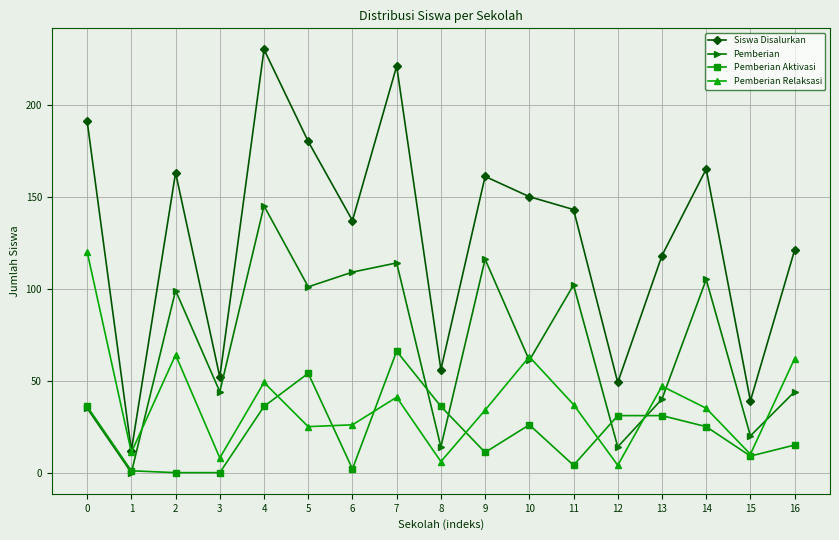

The Pemberian series shows 52 at 1. True or false?

False